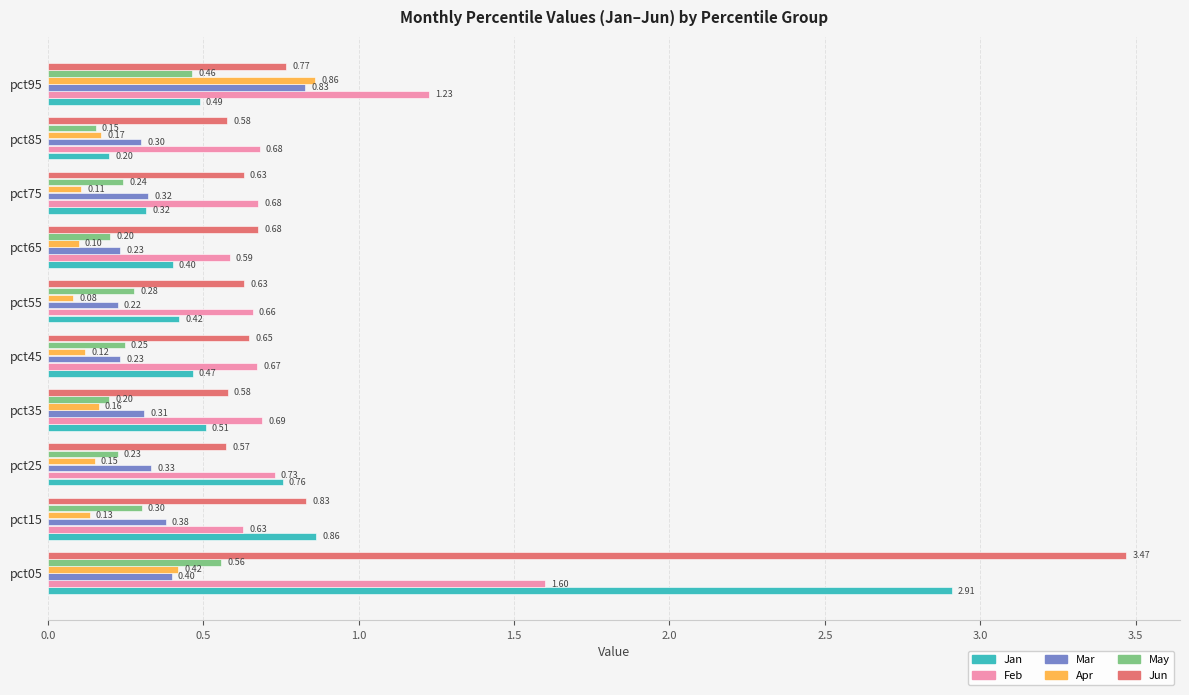

List the series in order of their peak value, lowest first.

May, Mar, Apr, Feb, Jan, Jun